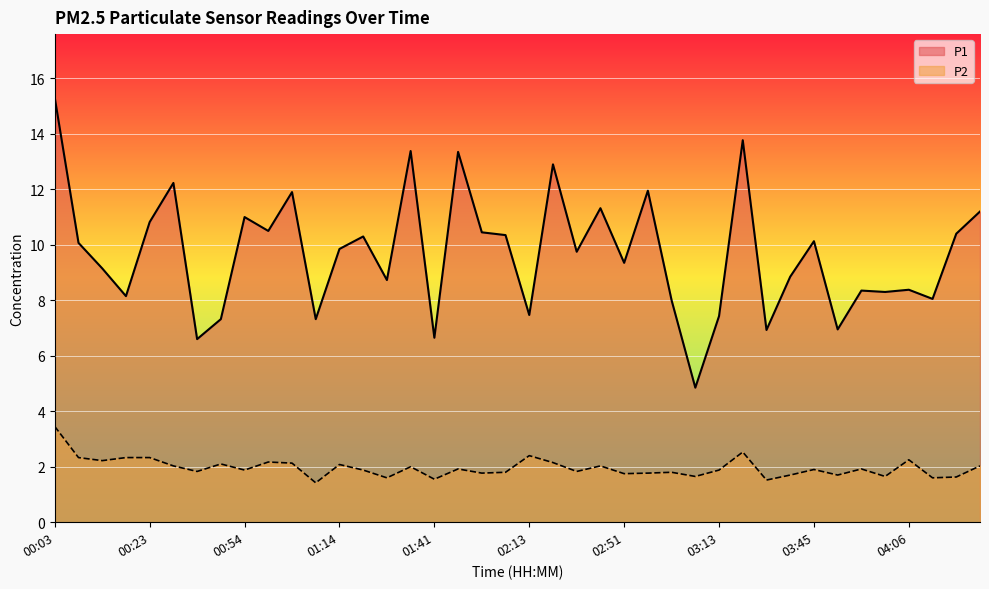

What is the lowest value of the P2 series?

1.4